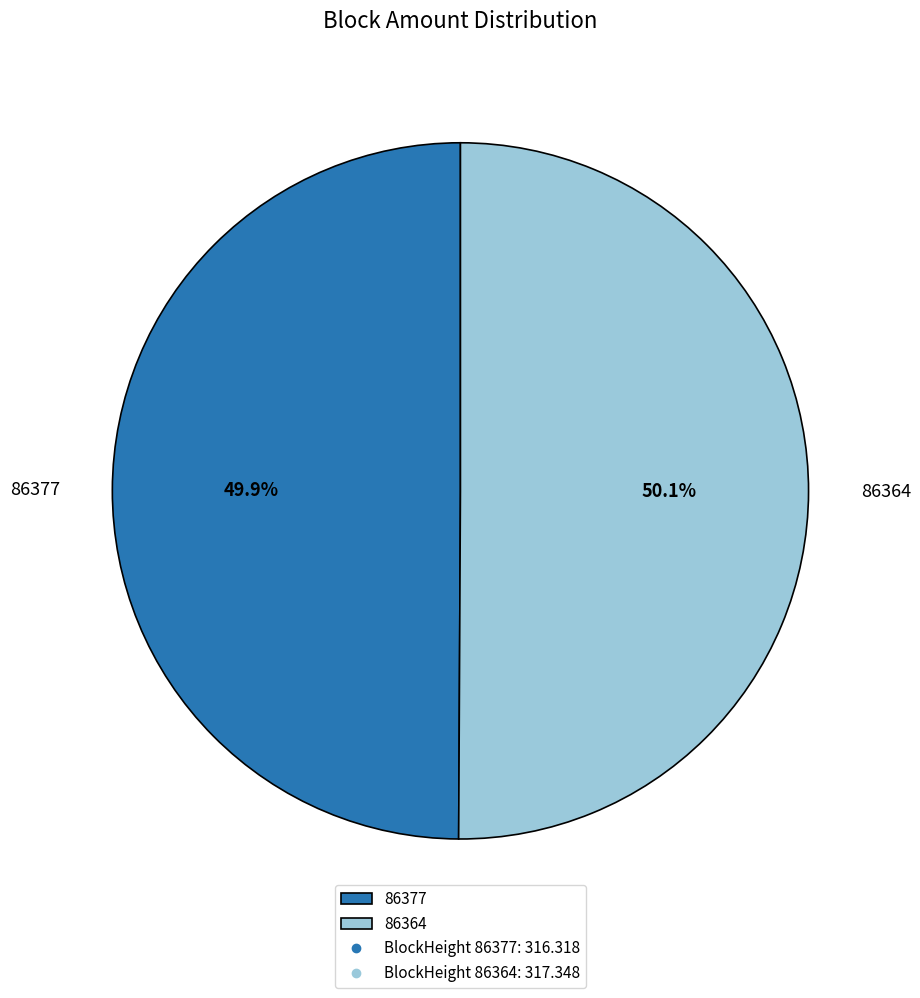

What is the ratio of the value at 86377 to the value at 86364?

1.0